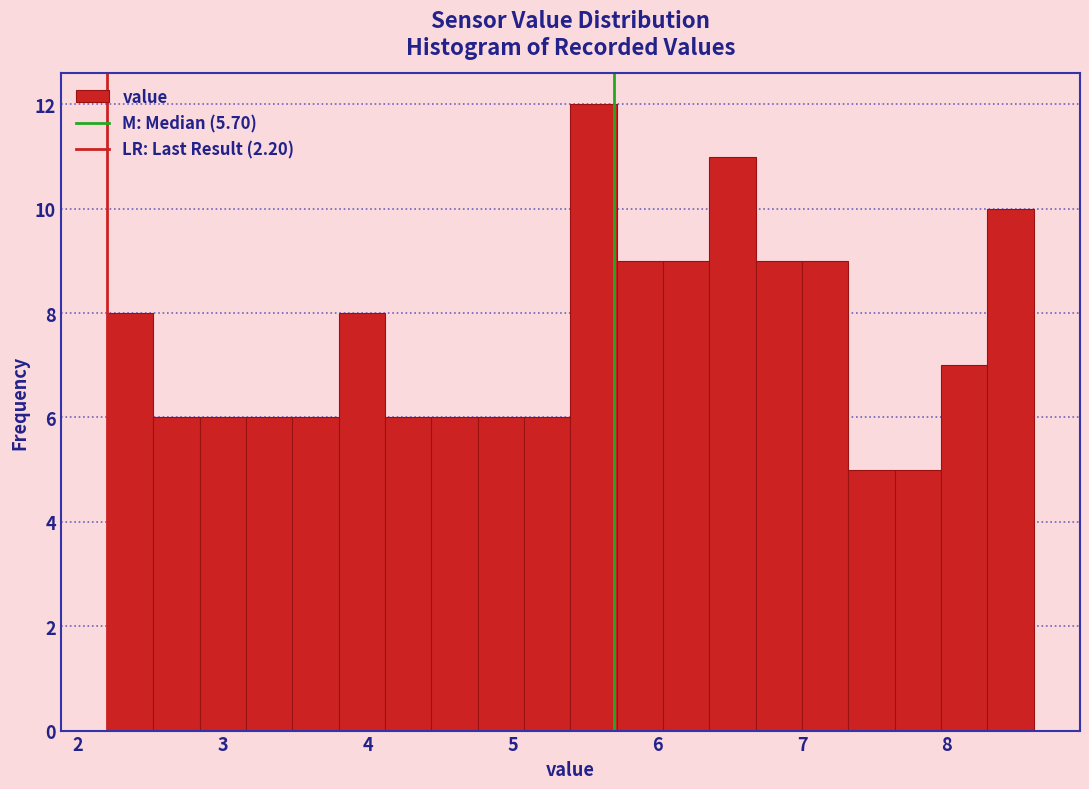

Around what value on the x-axis is the tallest bar? Give the approximate position of its centre, as read against the axis.

5.6